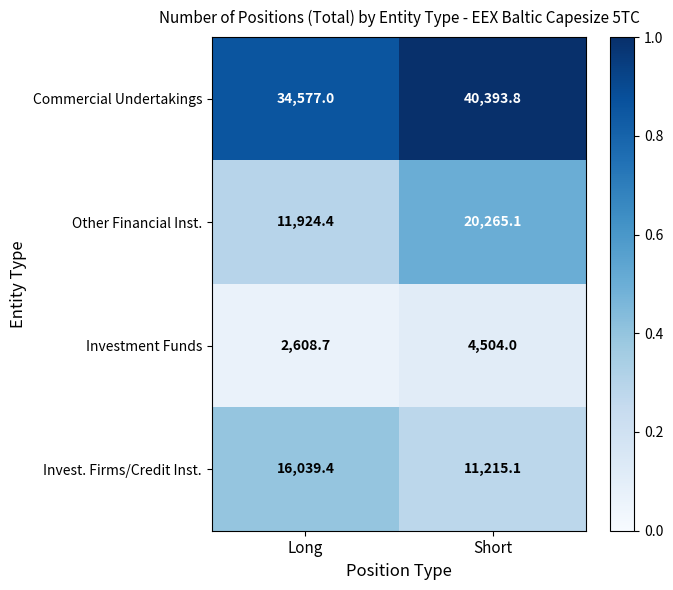

Reading left to right, extract all data points from this chart.

Commercial Undertakings: Long=34577.0	Short=40393.8
Other Financial Inst.: Long=11924.4	Short=20265.1
Investment Funds: Long=2608.7	Short=4504.0
Invest. Firms/Credit Inst.: Long=16039.4	Short=11215.1